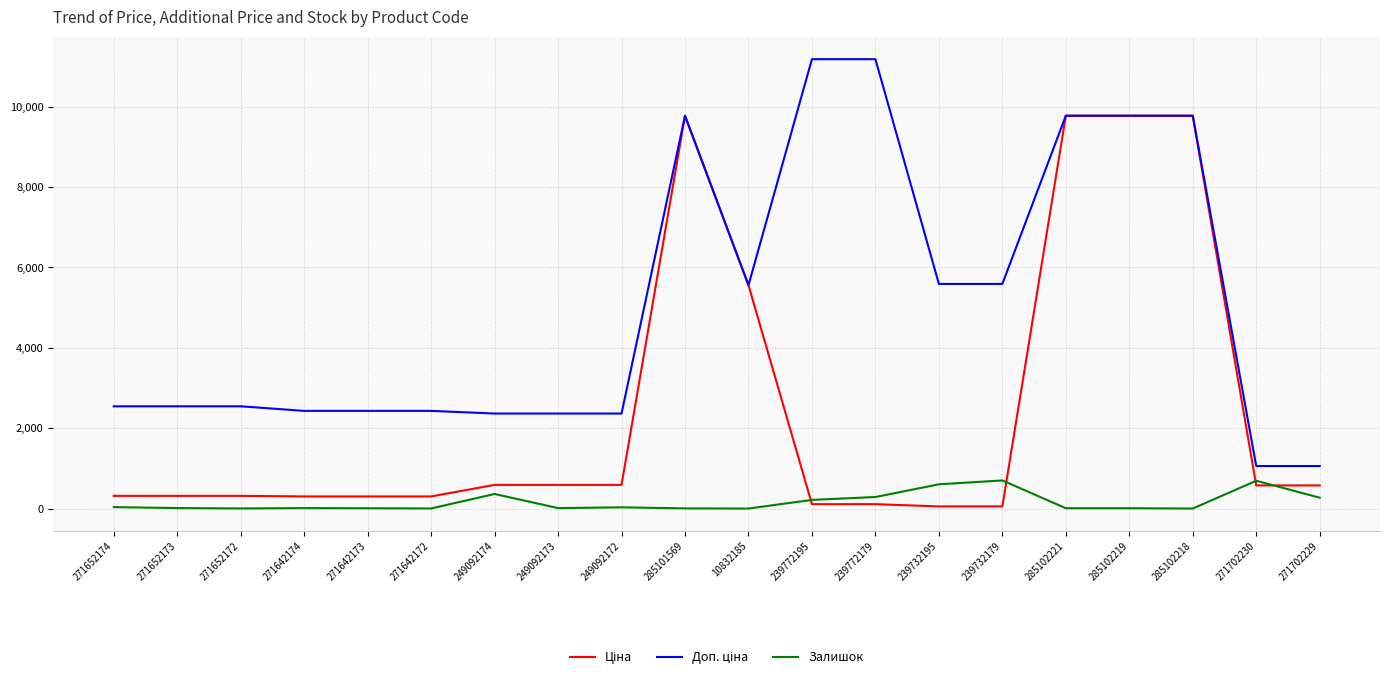

Is it true that Залишок equals 133.5 at 239732195?

False